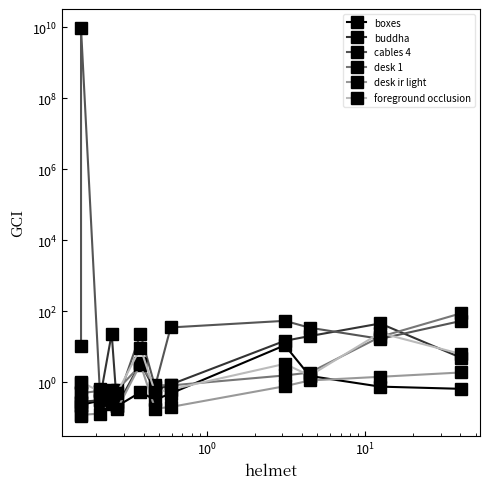

Reading right to left, what are all the values shown in this chart?

boxes: 0.7	0.8	1.5	11.0	0.5	0.3	0.5	0.2	0.2	0.3	0.2	0.2
buddha: 4.9	45.2	19.9	14.7	0.9	0.6	3.5	0.2	23.4	0.3	0.3	0.3
cables 4: 53.2	16.7	34.3	53.7	35.0	0.8	22.8	0.3	0.6	0.7	9409240000.0	10.4
desk 1: 87.5	19.0	1.9	1.6	0.8	0.8	3.0	0.6	0.5	0.6	0.5	0.5
desk ir light: 1.9	1.4	1.1	0.8	0.2	0.2	3.2	0.2	0.3	0.1	0.1	0.1
foreground occlusion: 6.2	24.5	1.5	3.3	0.6	0.5	9.2	0.5	0.5	0.6	1.0	0.9